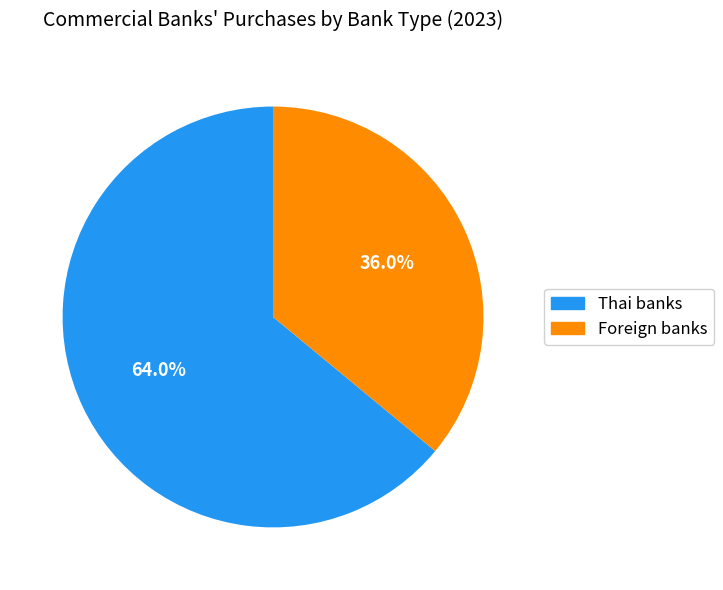

How many slices are in this pie chart?

2